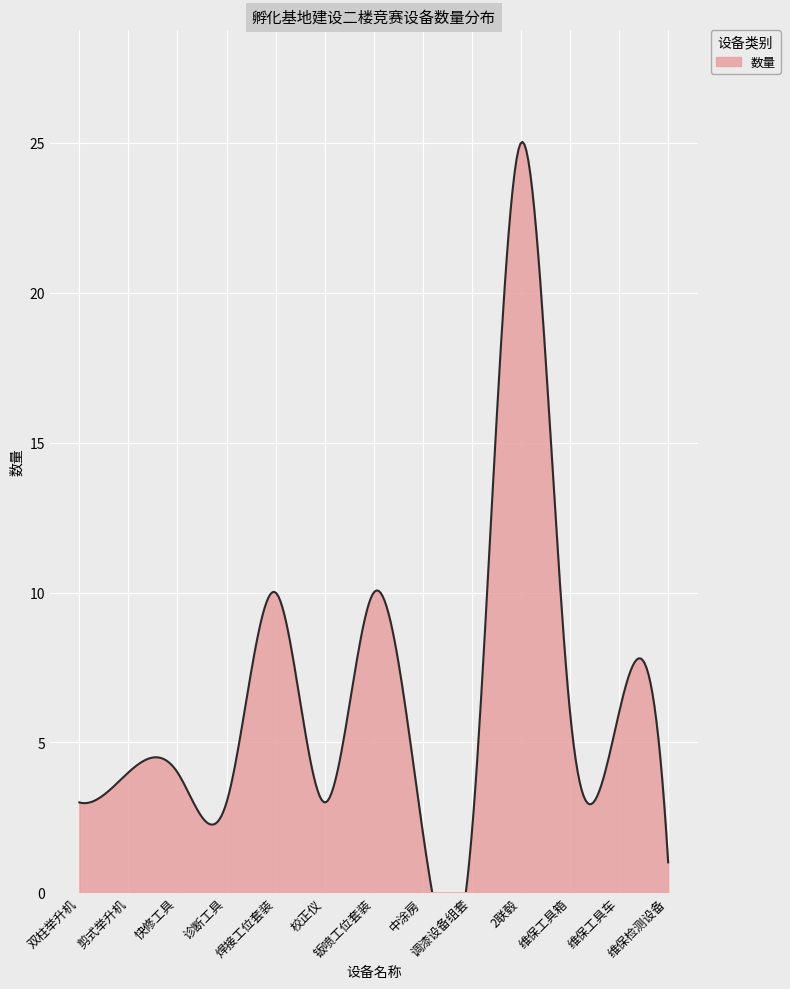

What position from the right is 快修工具?

11